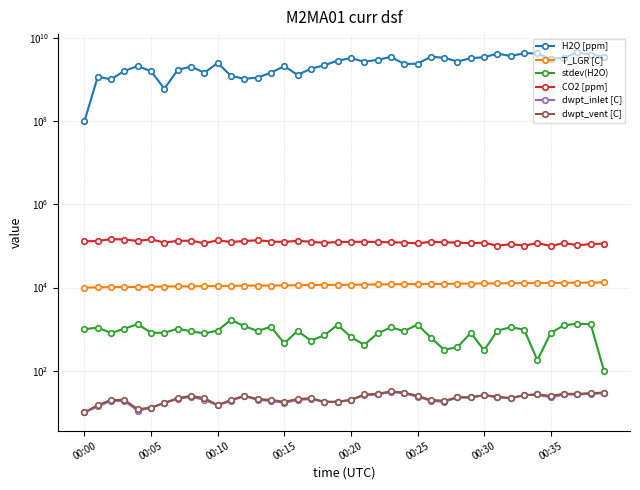

What are all the series names shown in the legend?

H2O [ppm], T_LGR [C], stdev(H2O), CO2 [ppm], dwpt_inlet [C], dwpt_vent [C]